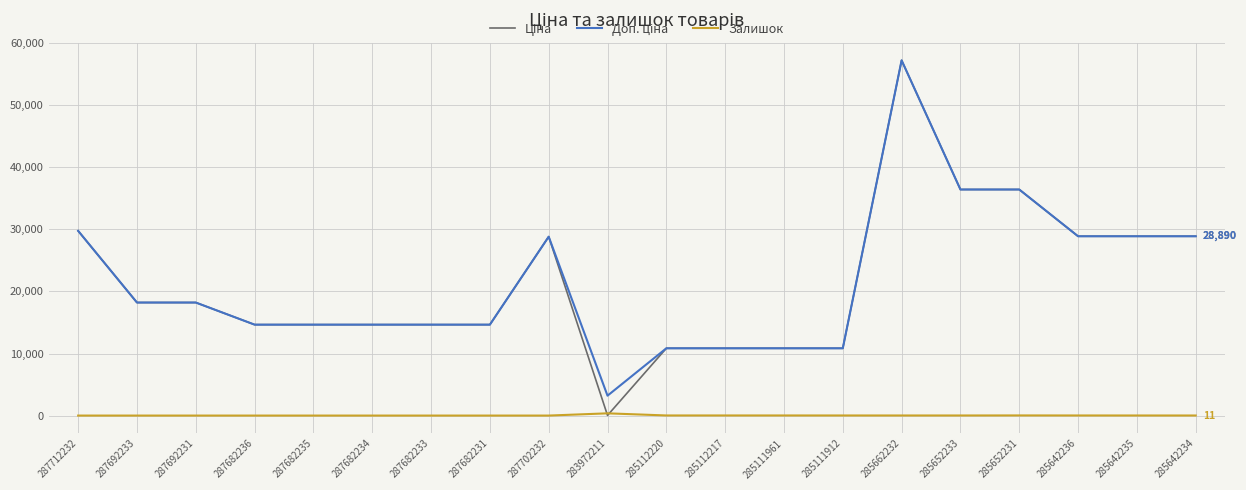

What is the total value across all series at 287682233?

29299.2